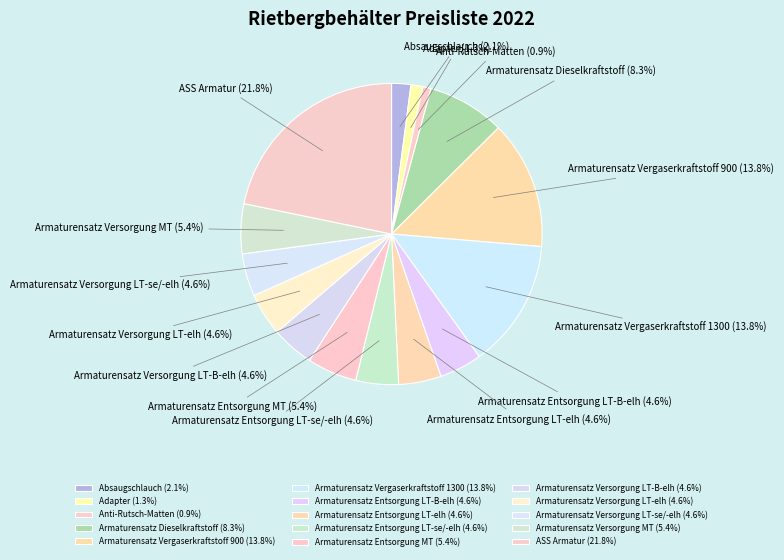

Between Absaugschlauch and Armaturensatz Entsorgung MT, which is larger?

Armaturensatz Entsorgung MT